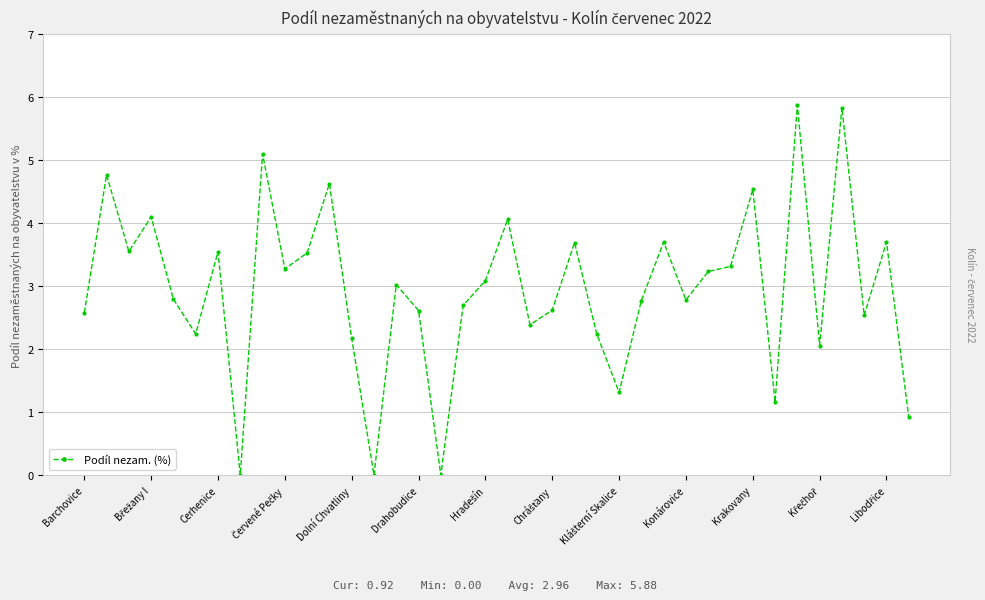

What is the maximum value shown in the chart?

5.9